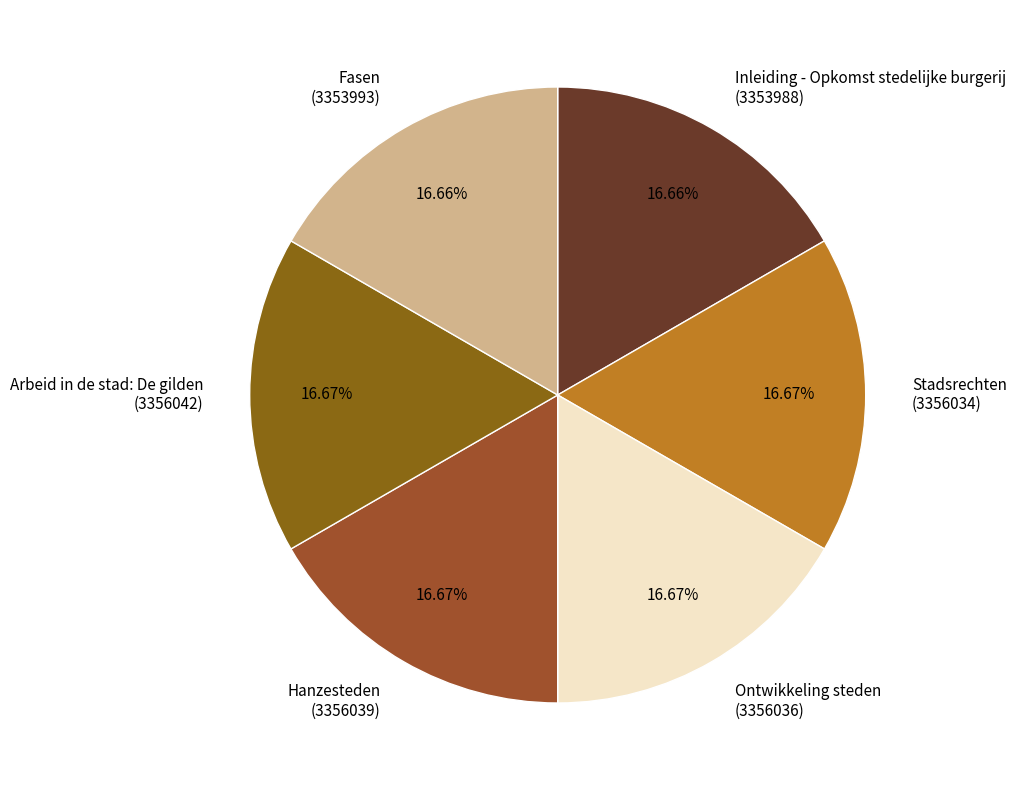

Does any single category account for the majority?

No